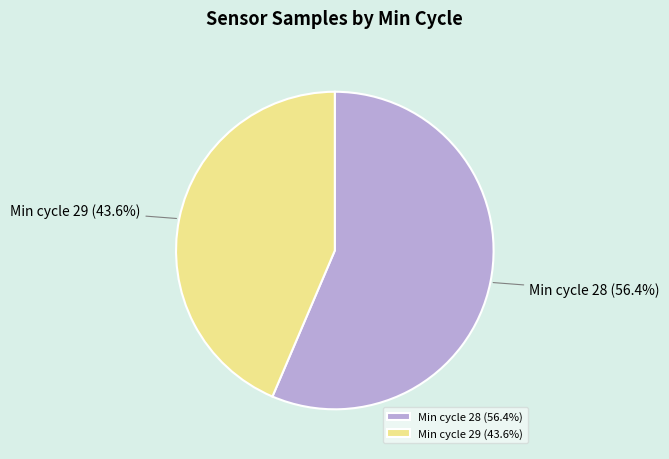

What portion of the pie excludes Min cycle 29 (43.6%)?

56.4%